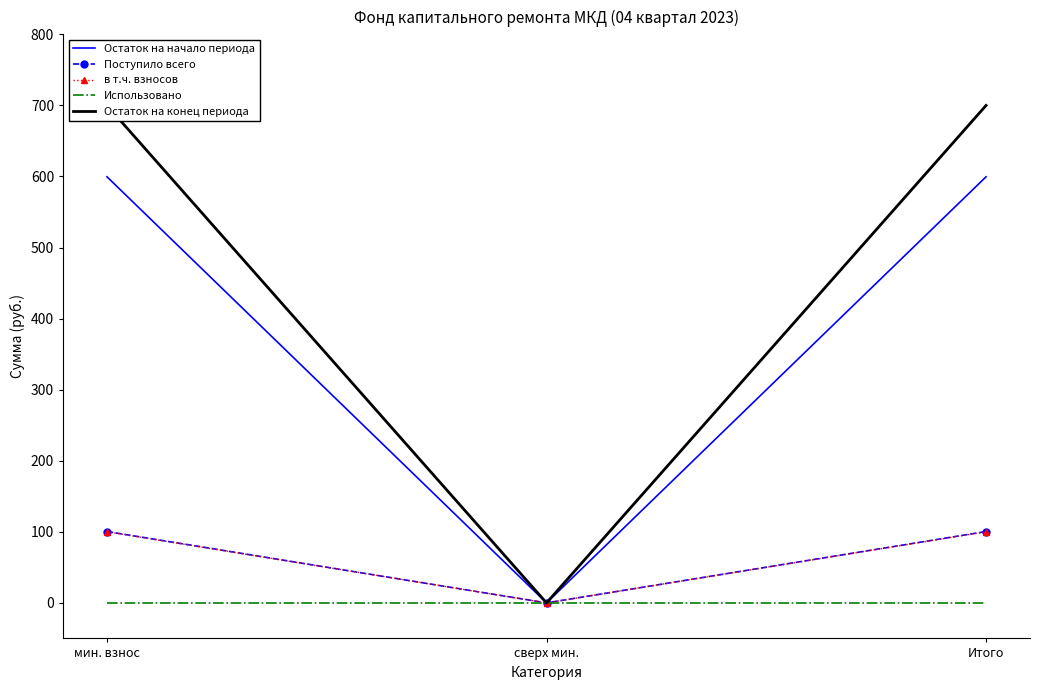

Which series has the widest spread of values?

Остаток на конец периода